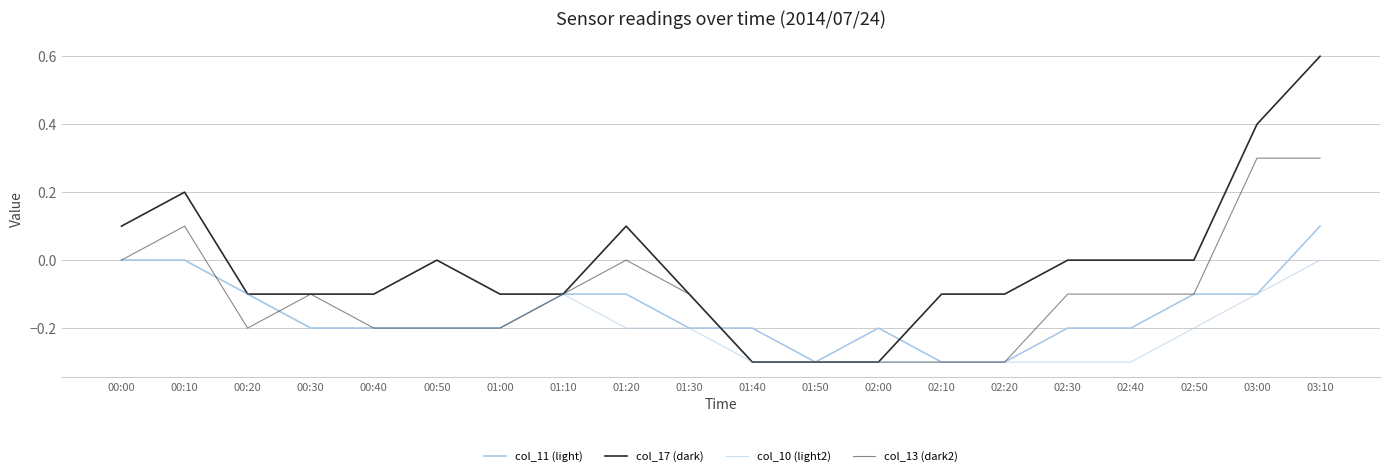

Does the chart display data point markers on the line(s)?

No